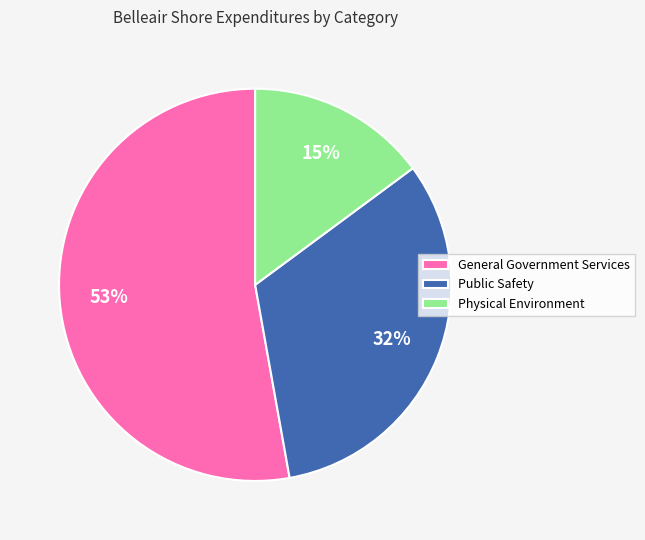

Rank the categories by value from lowest to highest.

Physical Environment, Public Safety, General Government Services